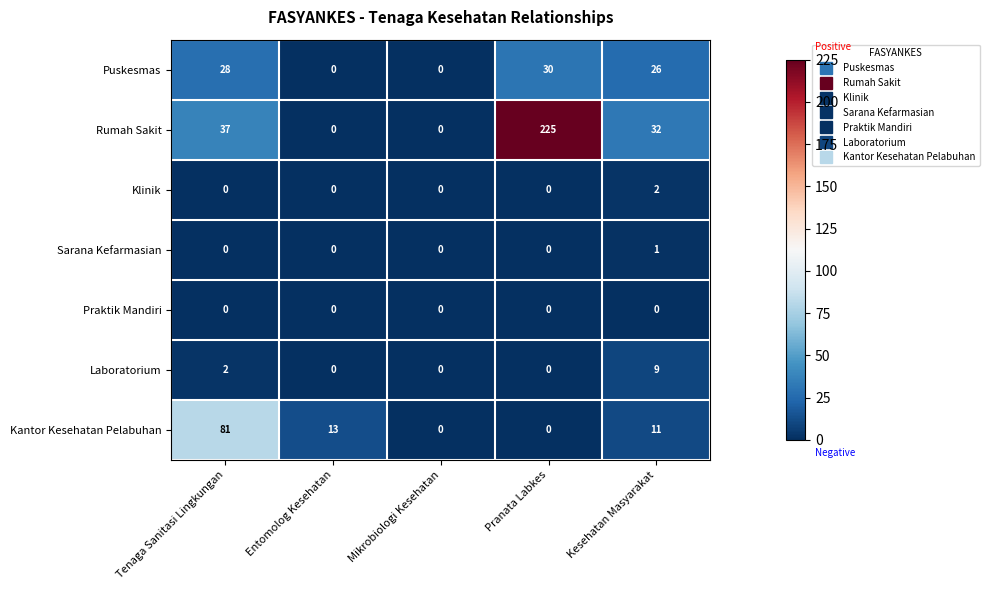

At which category does the chart reach its peak across all series?

Pranata Labkes